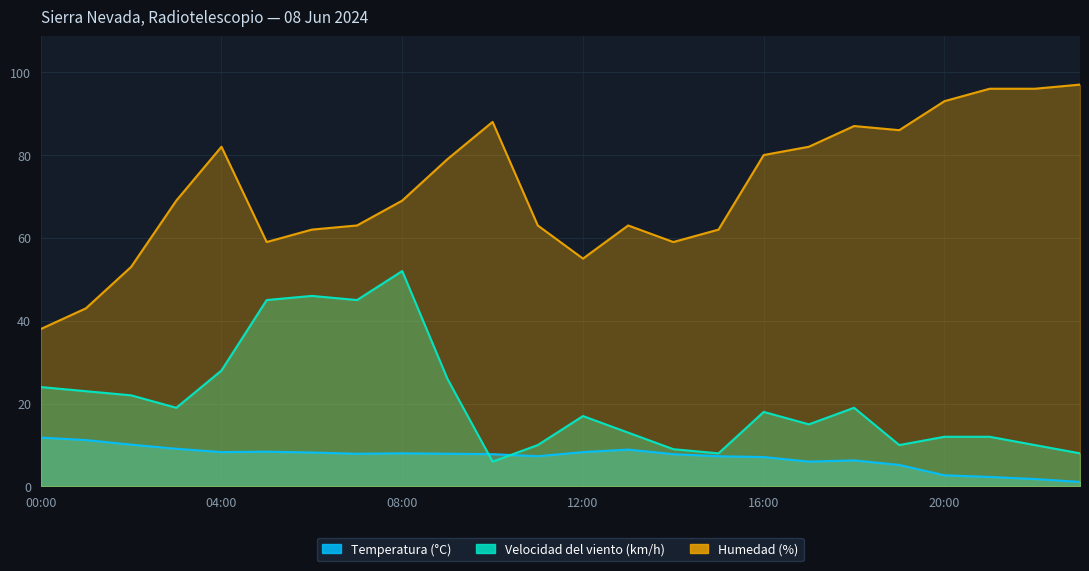

True or false: Humedad (%) and Temperatura (°C) cross at least once.

False